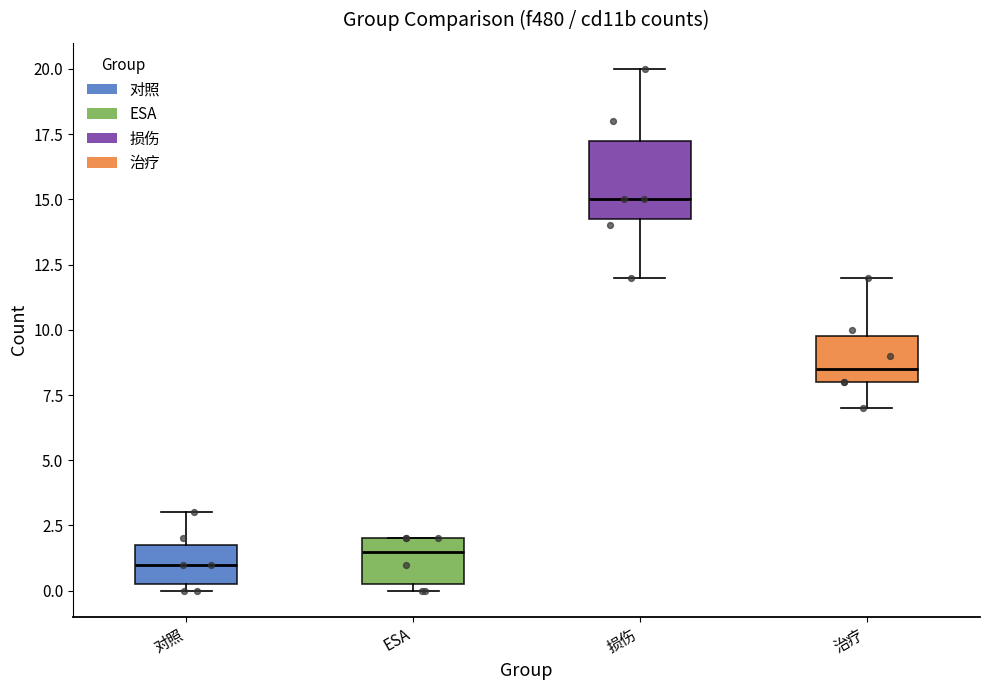

Comparing the boxes themselves (not the whiskers), which one is the tallest?

损伤